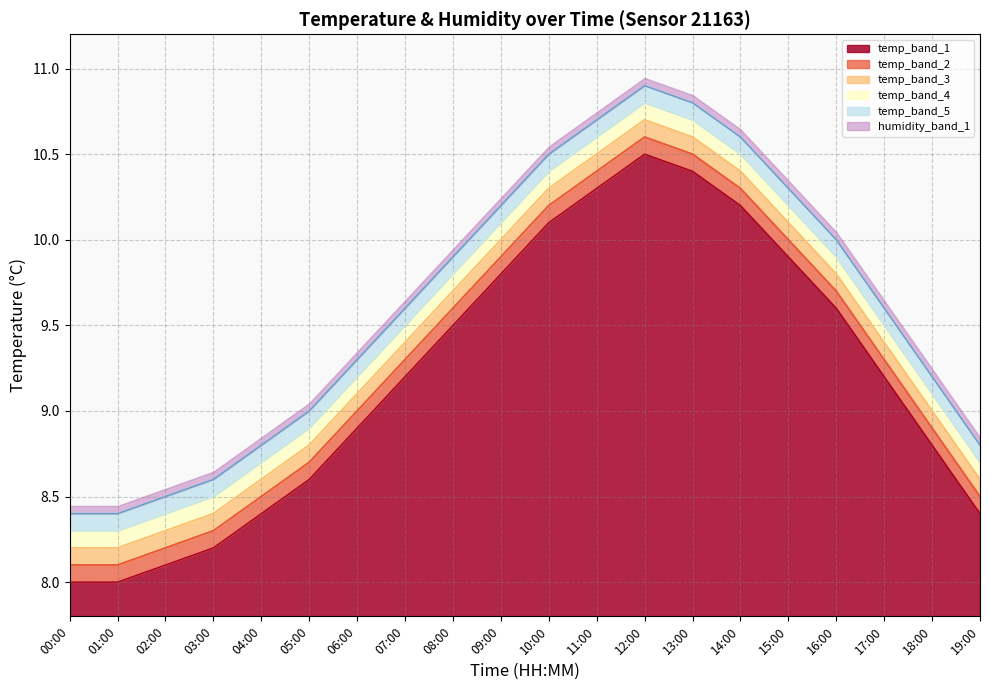

What is the difference between the highest and lowest values at 09:00?

0.3